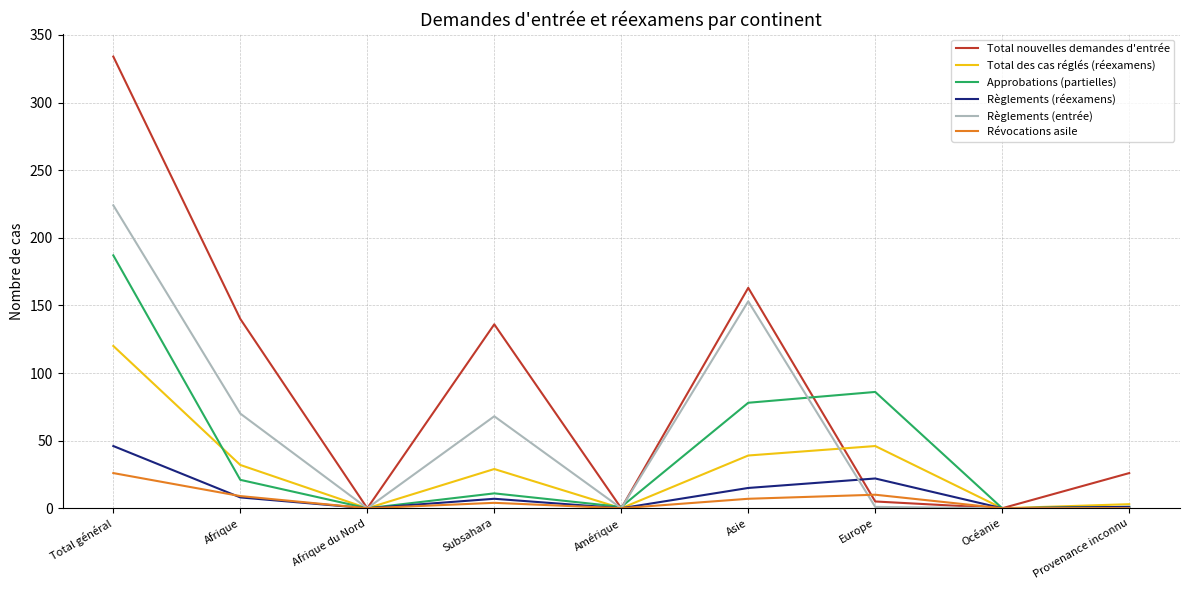

Count the number of data series in this chart.

6